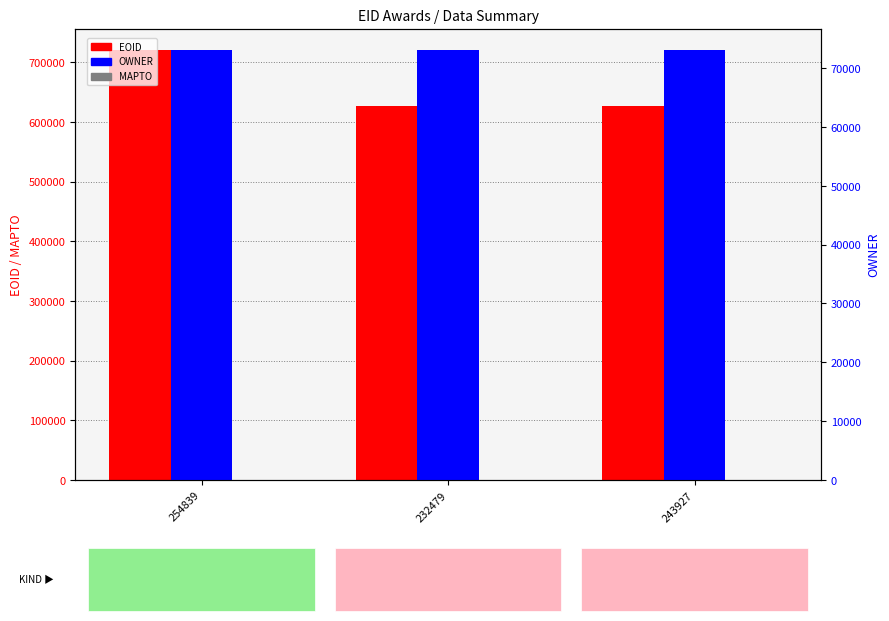

Where is EOID nearest to the value 673198?

232479